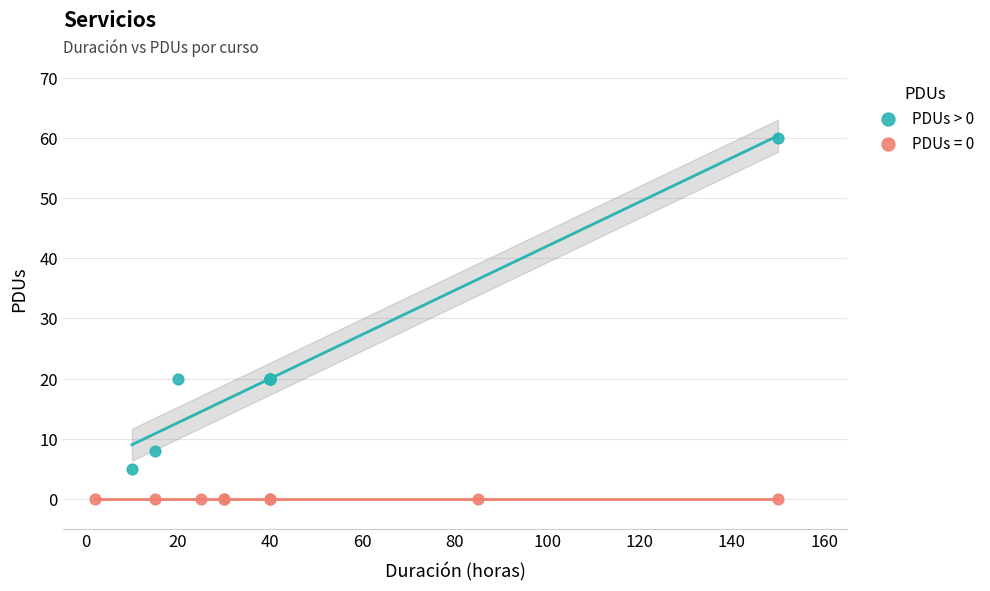

Which series contains the lowest Y value?

PDUs = 0